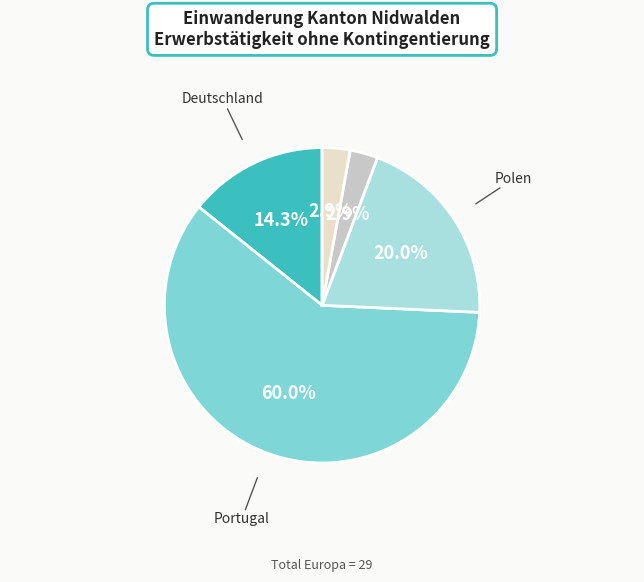

Is it true that Übrige Europa is 3% of the pie?

True